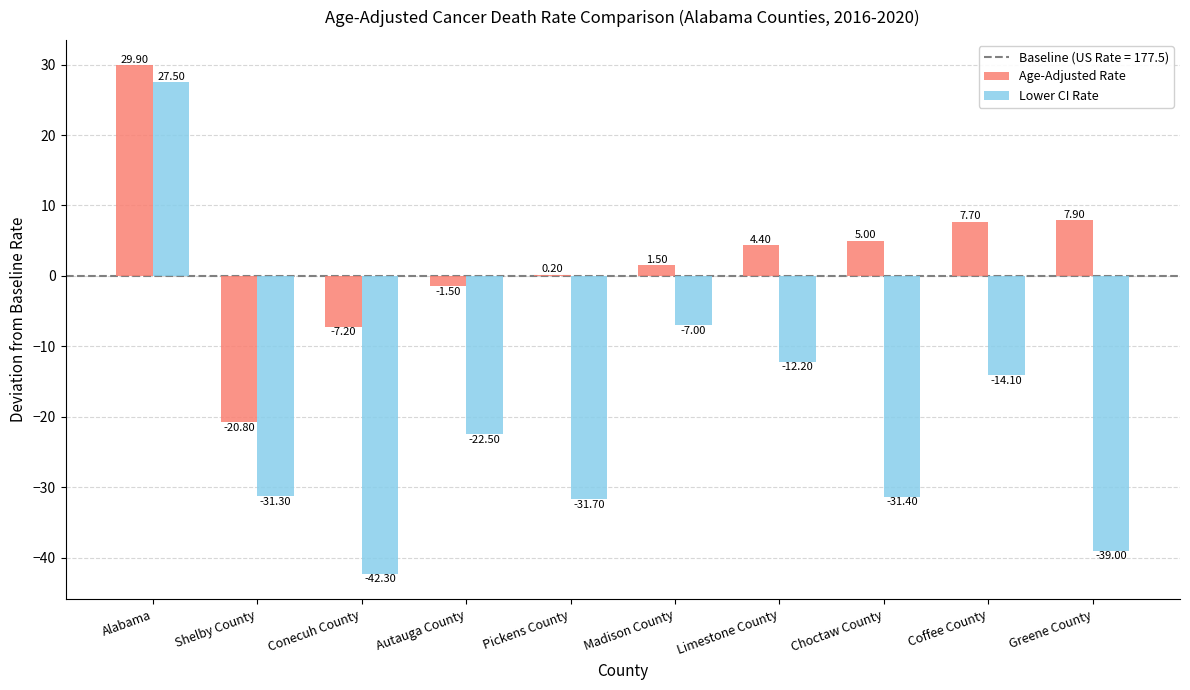

Read the Lower CI Rate value at Alabama.

27.5